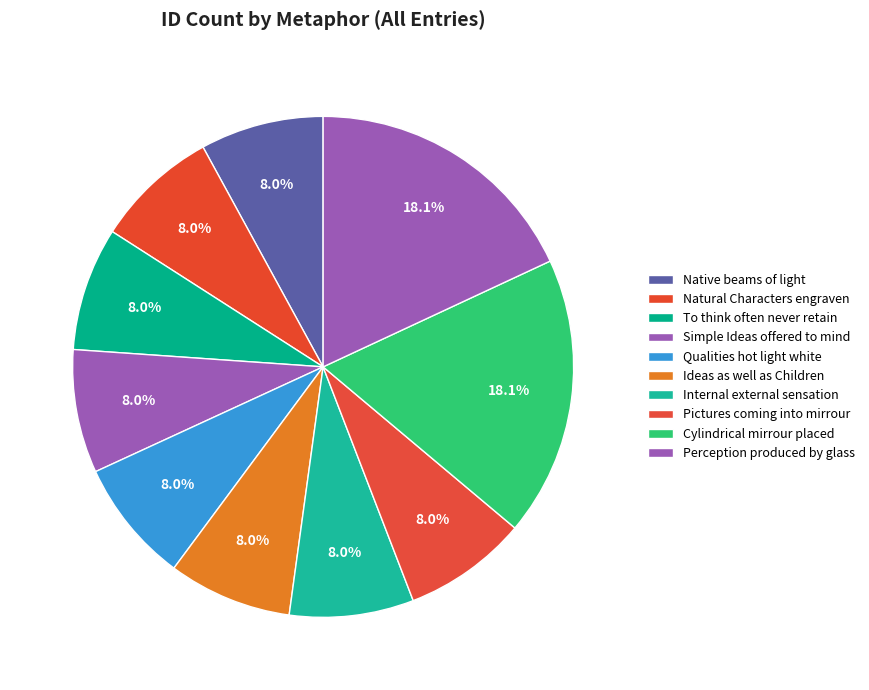

What is the change in value from Ideas as well as Children to Cylindrical mirrour placed?

+12567